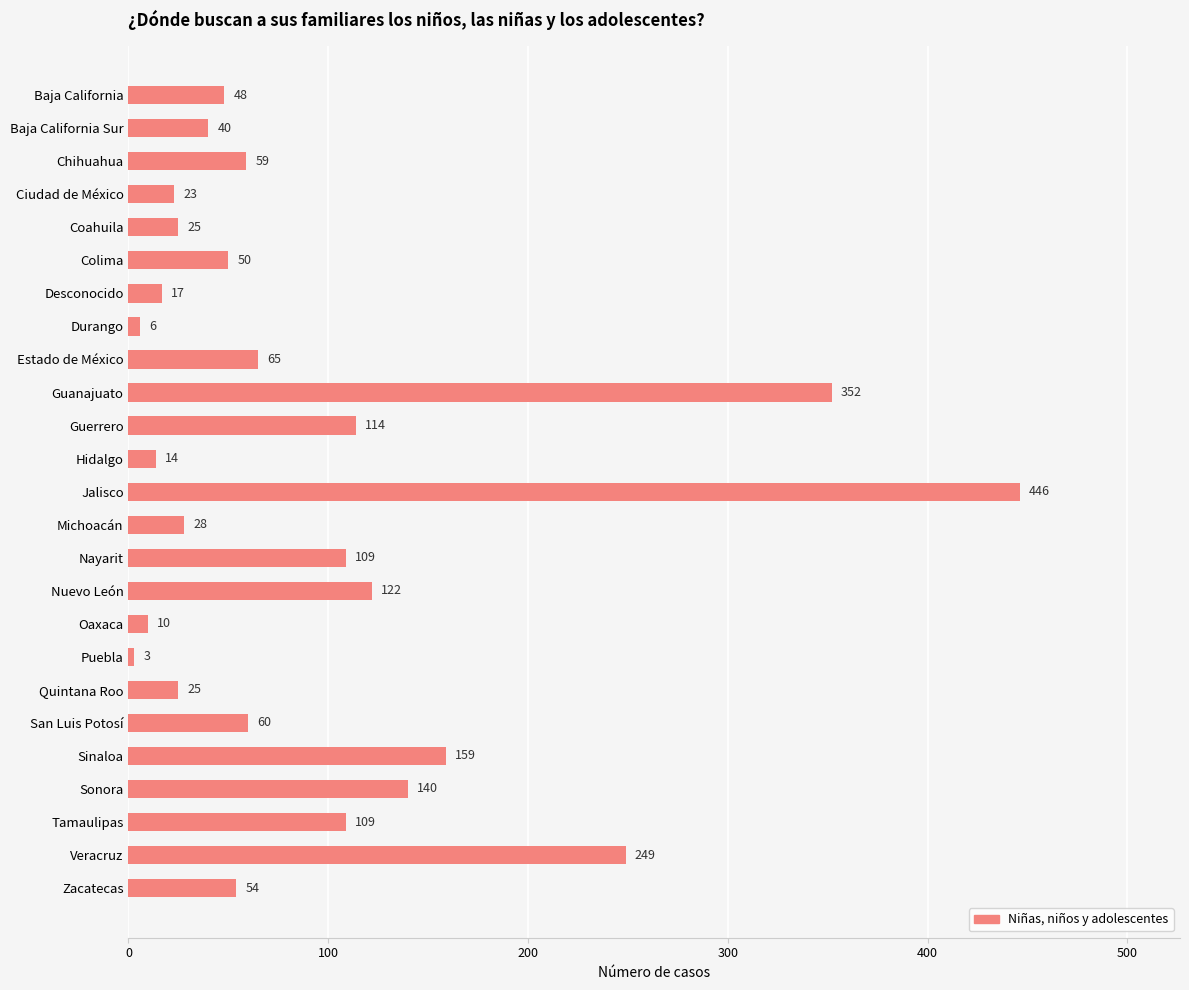

Are the bars horizontal?

Yes